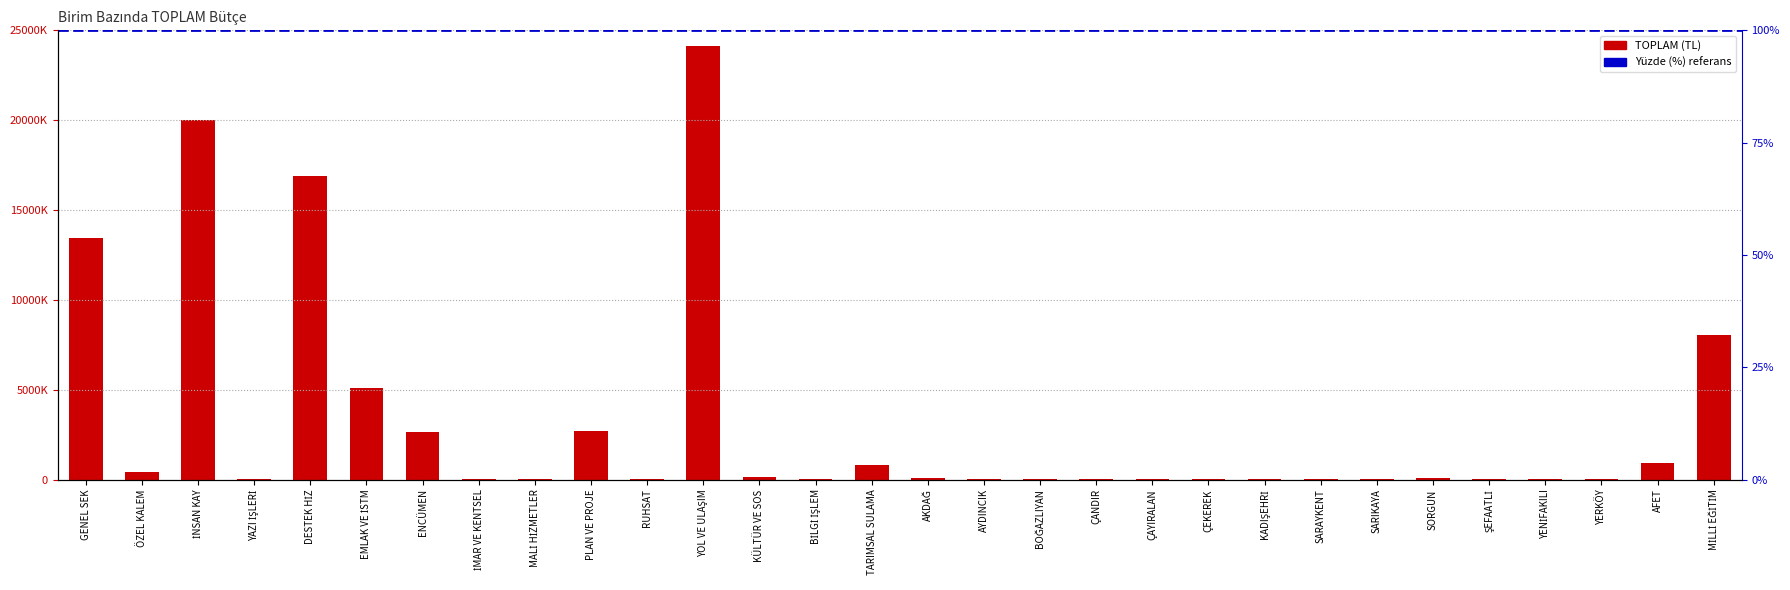

What is the label of the 8th bar from the right?

SARAYKENT